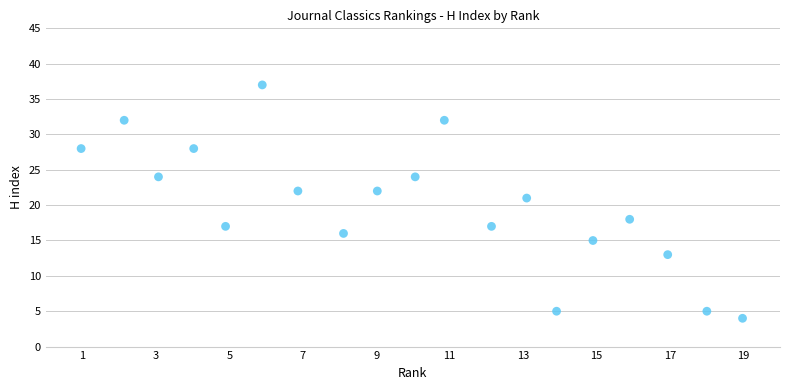

What is the range of Y values (max minus min)?

33